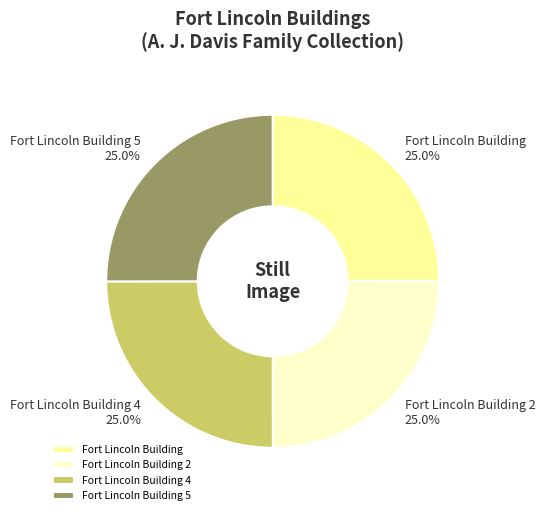

What is the ratio of the value at Fort Lincoln Building 4 to the value at Fort Lincoln Building 2?

1.0